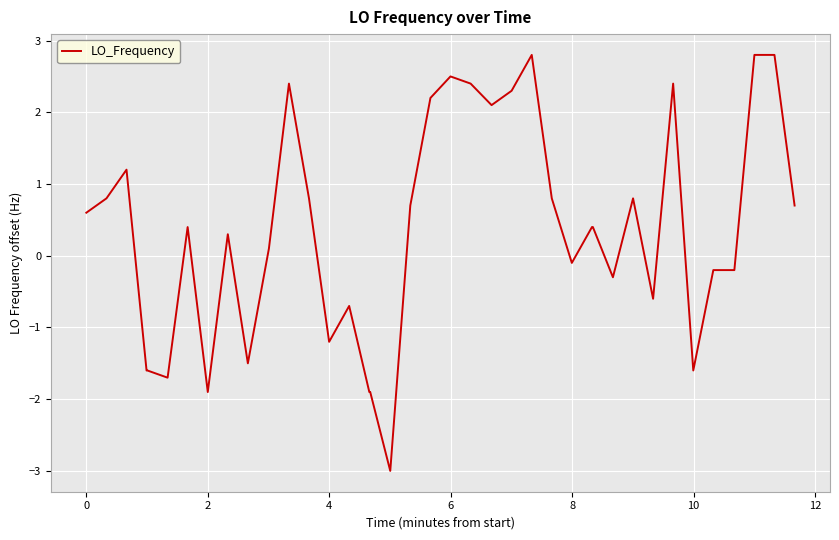

What is the difference between the maximum and minimum values?

5.8